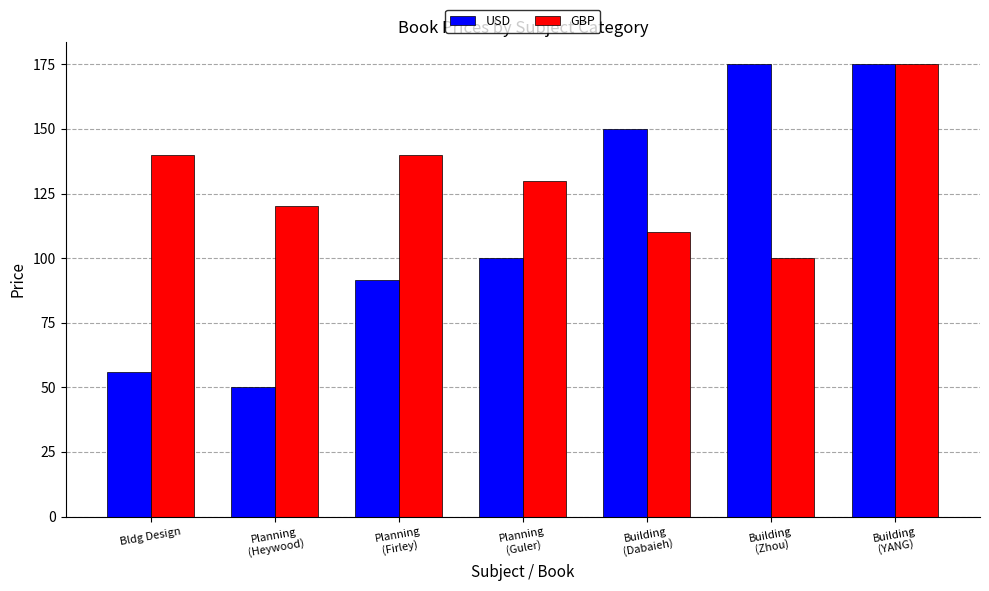

How many bars are there in total?

14